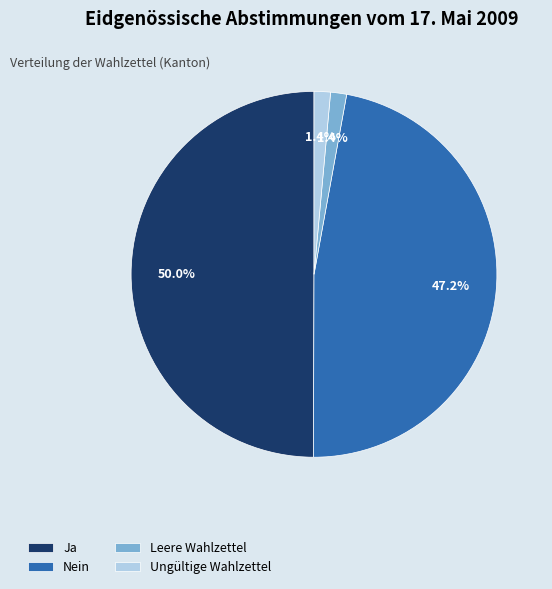

Does Leere Wahlzettel represent more than half of the total?

No